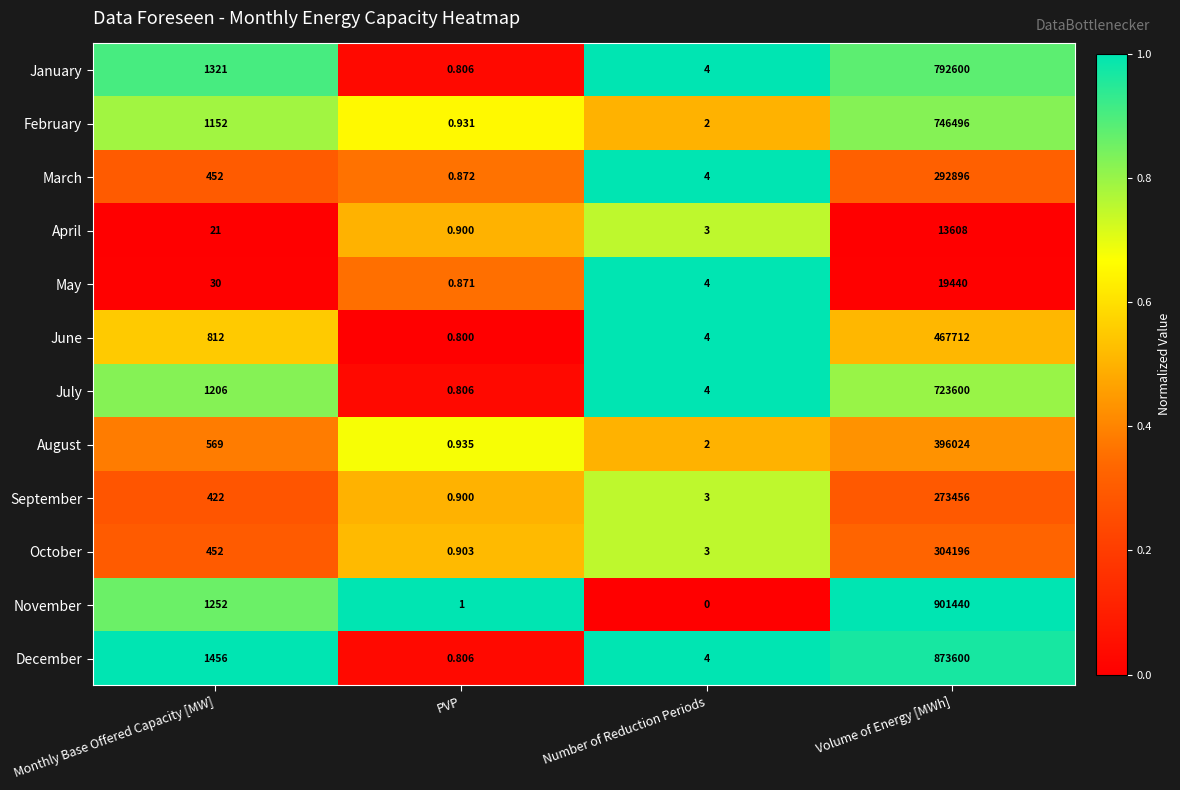

Which label corresponds to the largest value in the chart?

Volume of Energy [MWh]